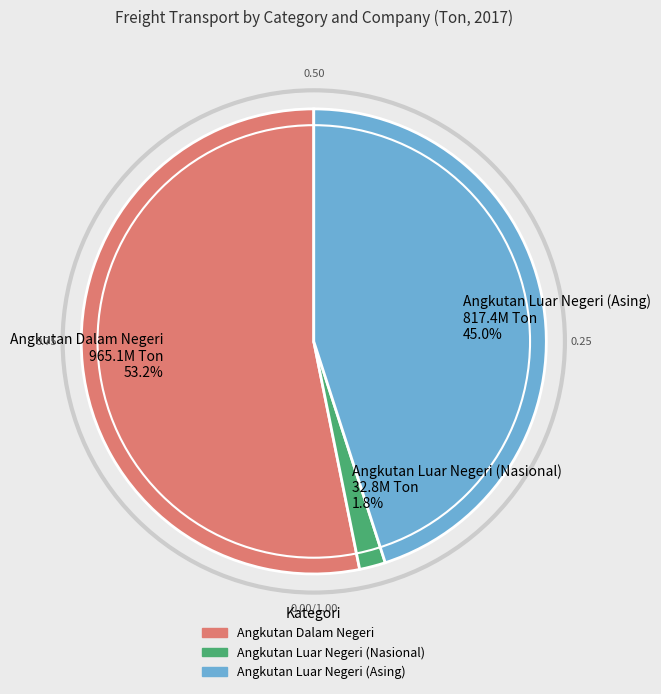

To the nearest percent, what is the difference between the largest and smallest slice percentages?

51%